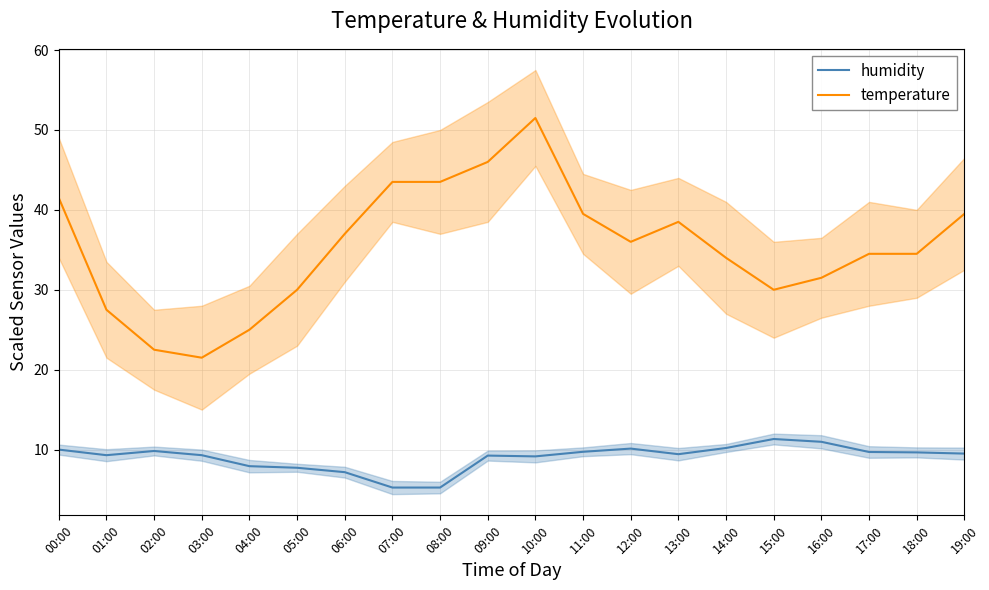

What is the sum of all temperature values?

707.5